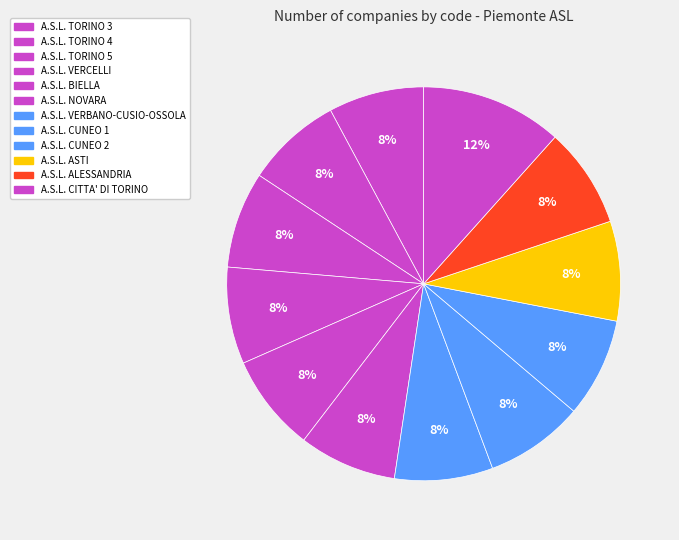

True or false: A.S.L. BIELLA accounts for 8% of the total.

True